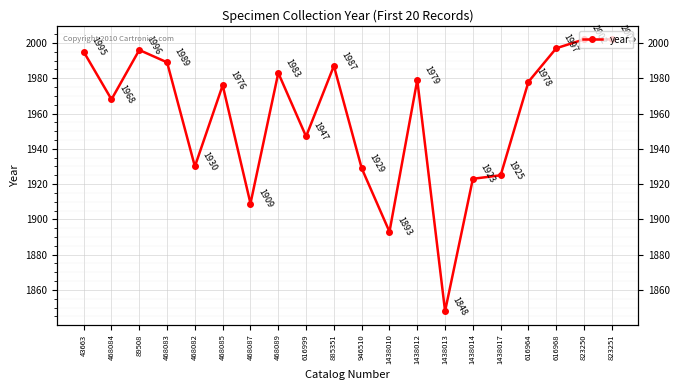

At which category does the chart reach its peak across all series?

823250